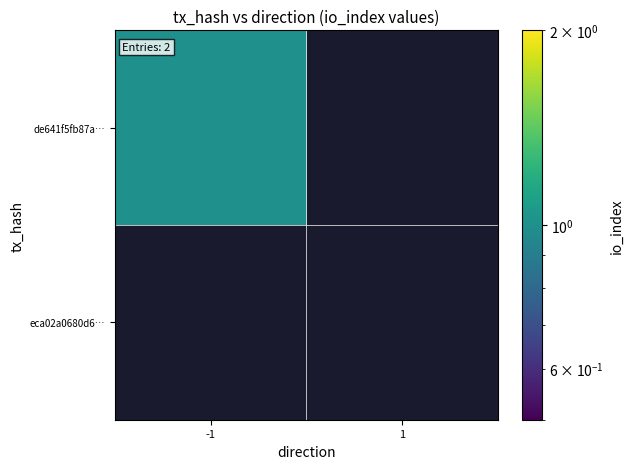

What is the minimum value shown in the chart?

-1